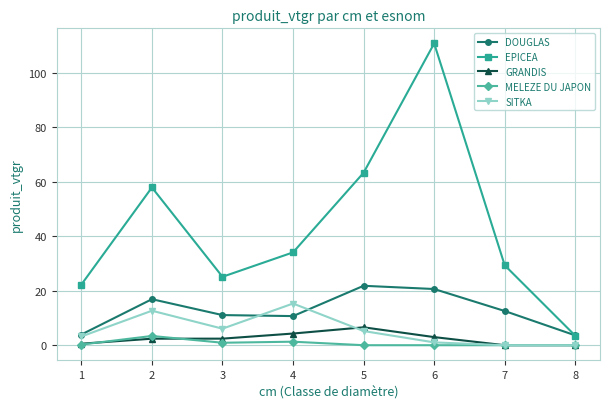

Rank the series by their maximum value, from highest to lowest.

EPICEA, DOUGLAS, SITKA, GRANDIS, MELEZE DU JAPON